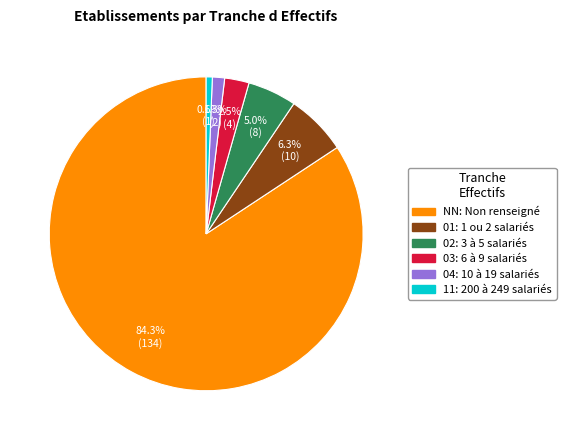

What is the ratio of the value at 04 to the value at 11?

2.0